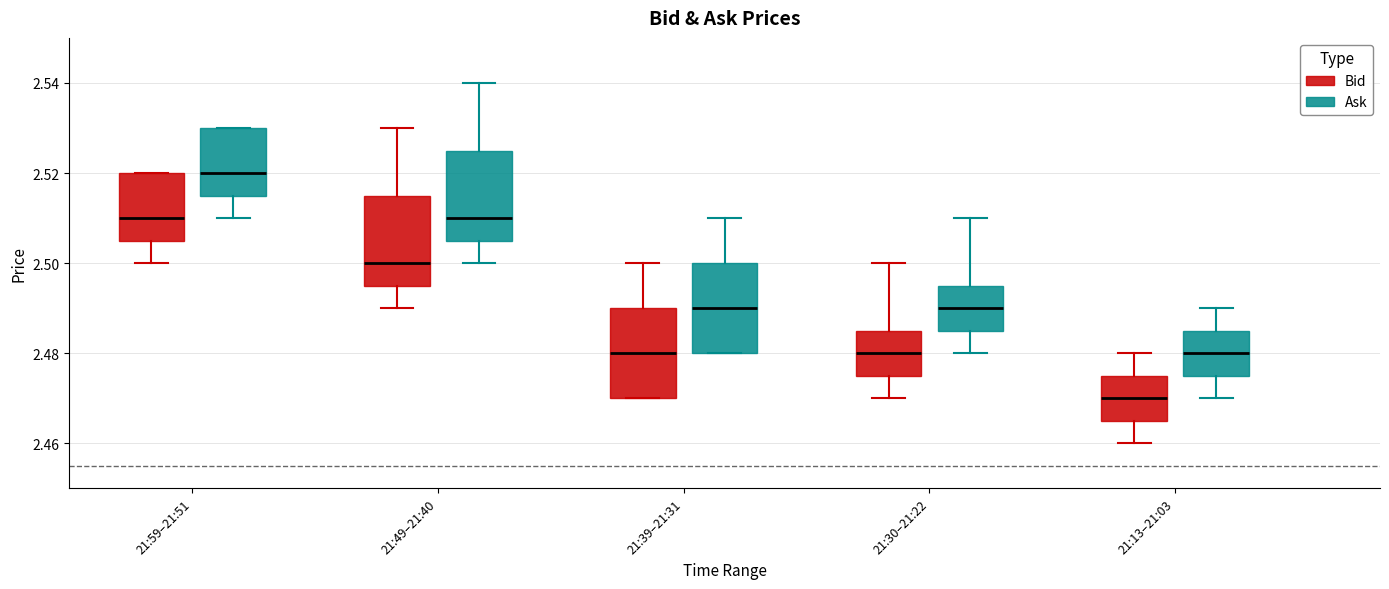

Which box's median line is the lowest?

21:13–21:03 (Bid)